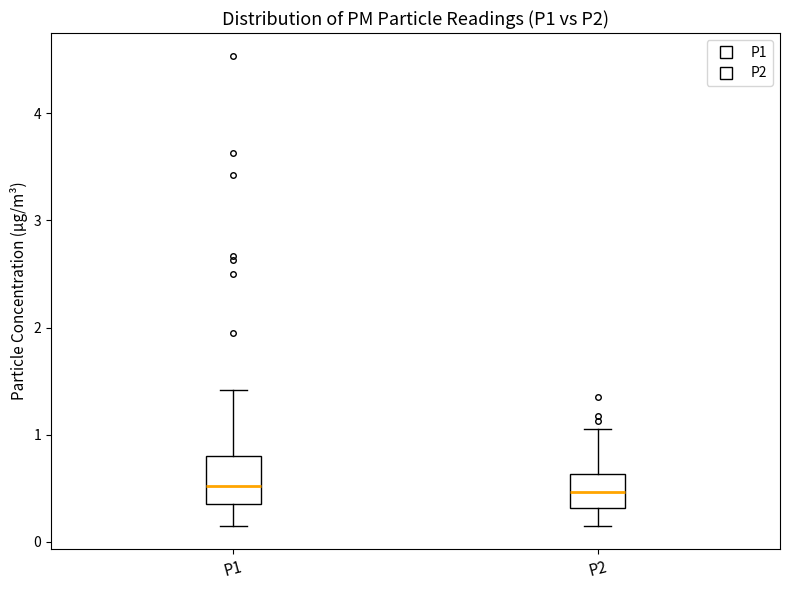

Where is the upper edge of the box for P1 on the y-axis? The values are not printed on the chart, so give them approximately, as read against the axis.

0.8